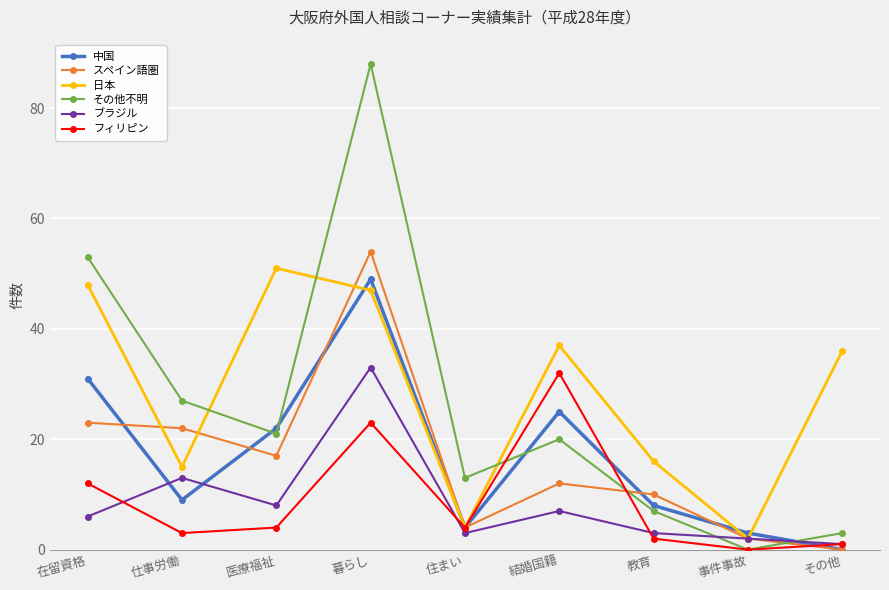

What position from the right is 在留資格?

9